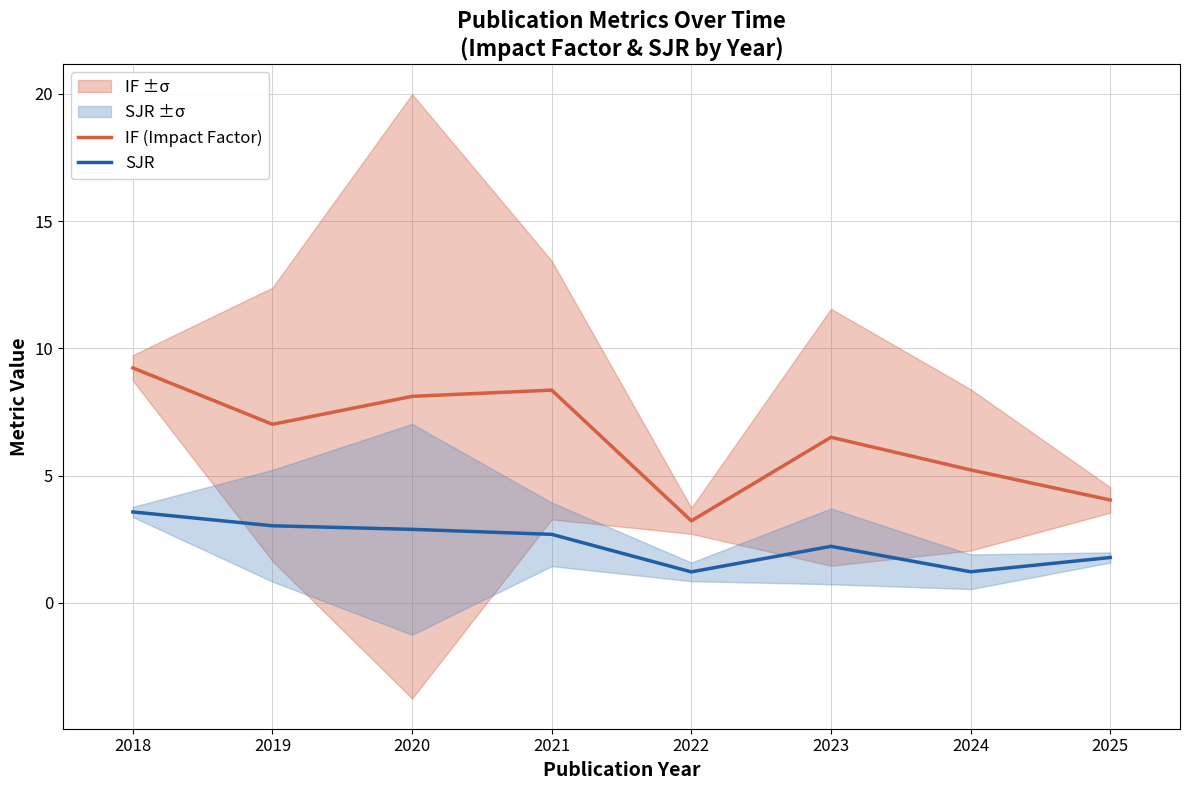

What is the value of the IF (Impact Factor) point at the 2nd from the left?

7.0